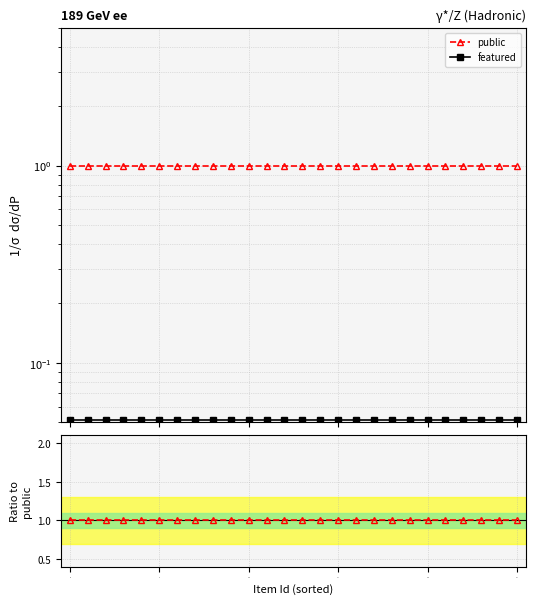

How many lines are shown in the chart?

2